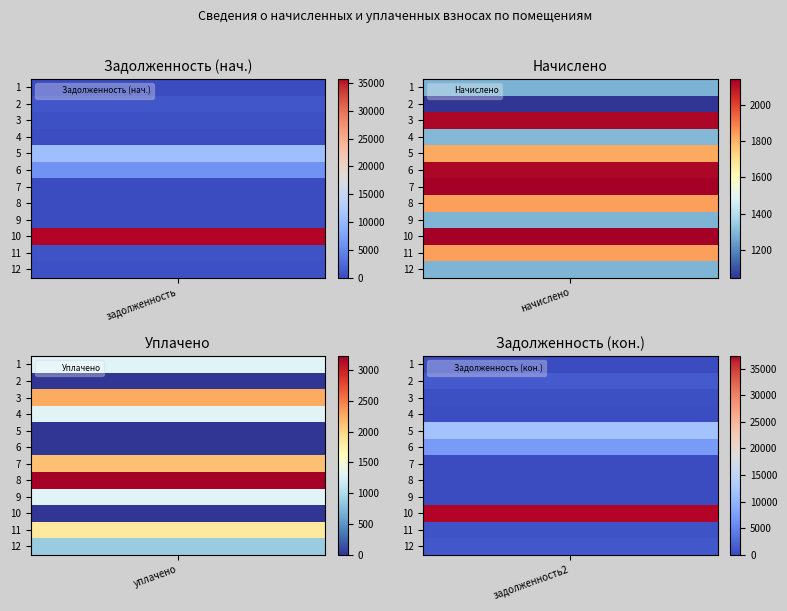

What is the difference between the maximum and second lowest values in the 7 series?

2141.5